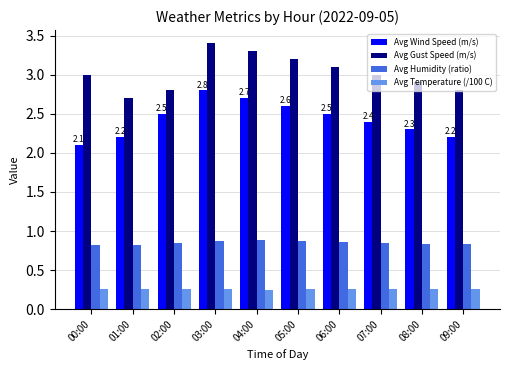

What is the maximum value for Avg Gust Speed (m/s)?

3.4